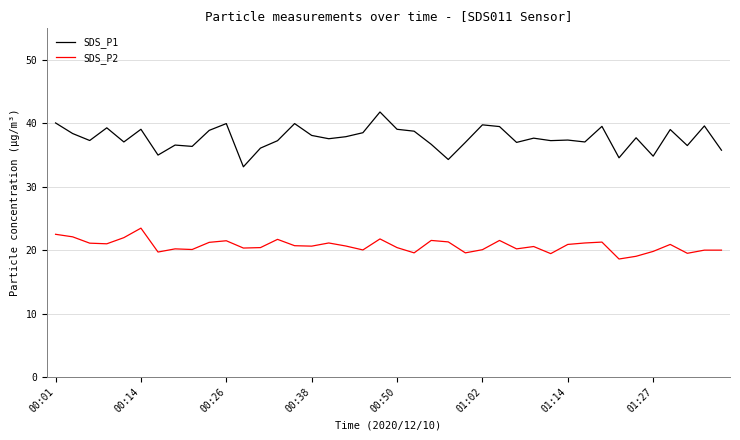

True or false: SDS_P1 and SDS_P2 intersect in this chart.

False